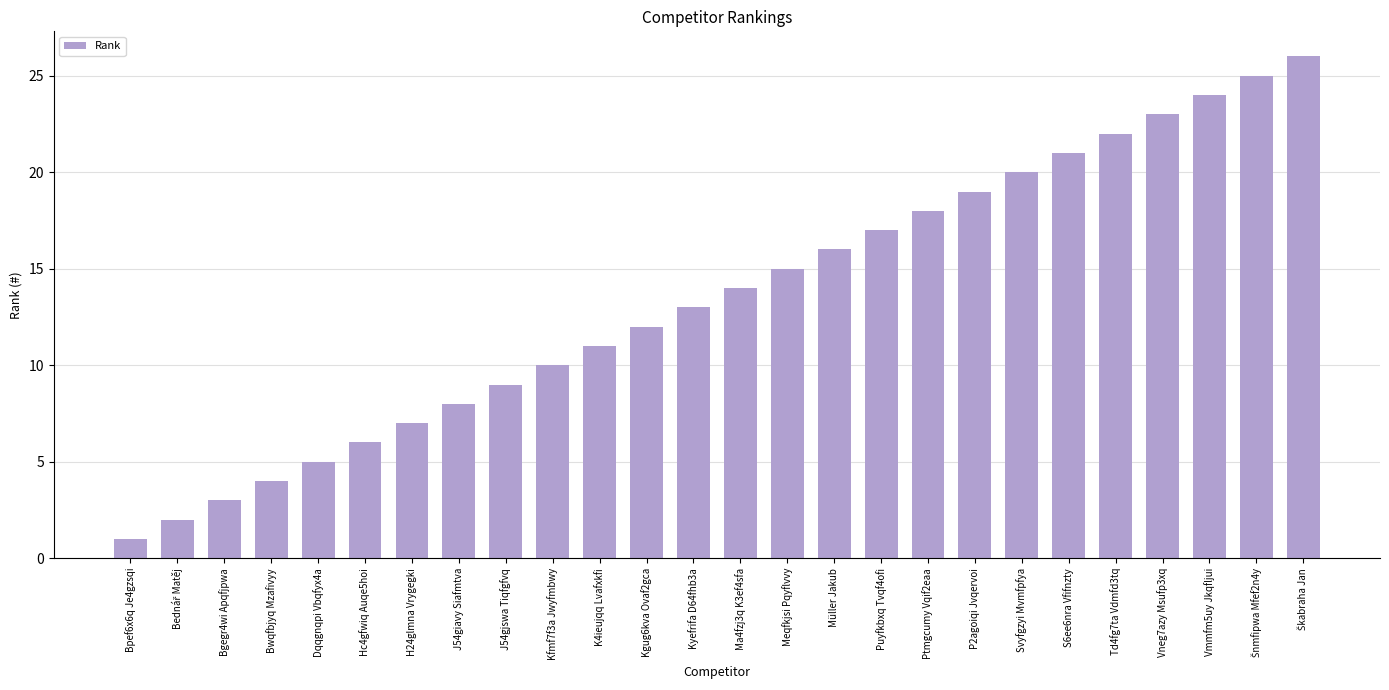

How many categories are shown in the chart?

26